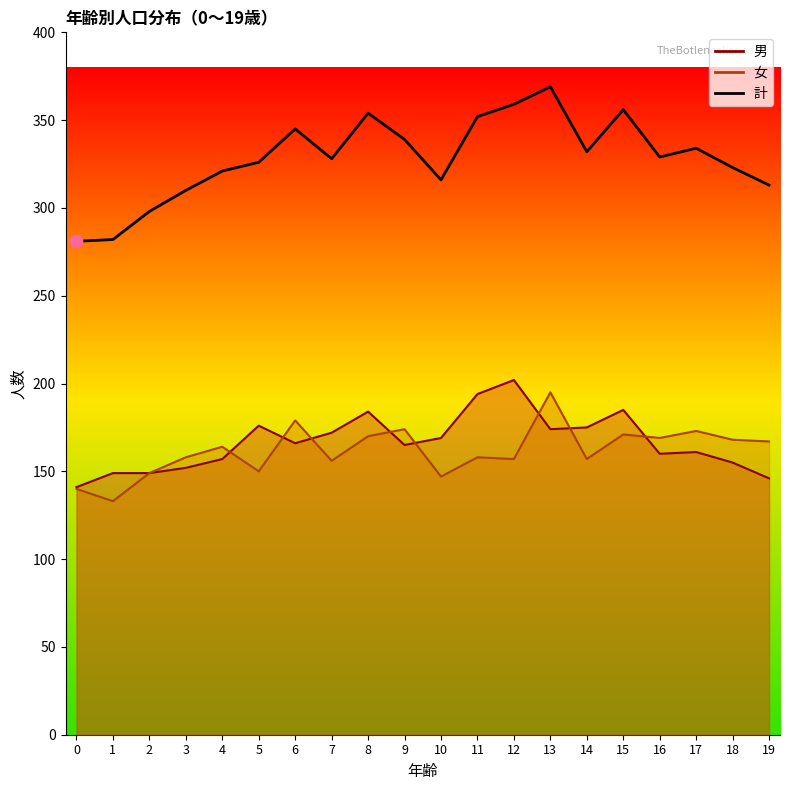

Which series reaches the minimum Y coordinate?

女_line